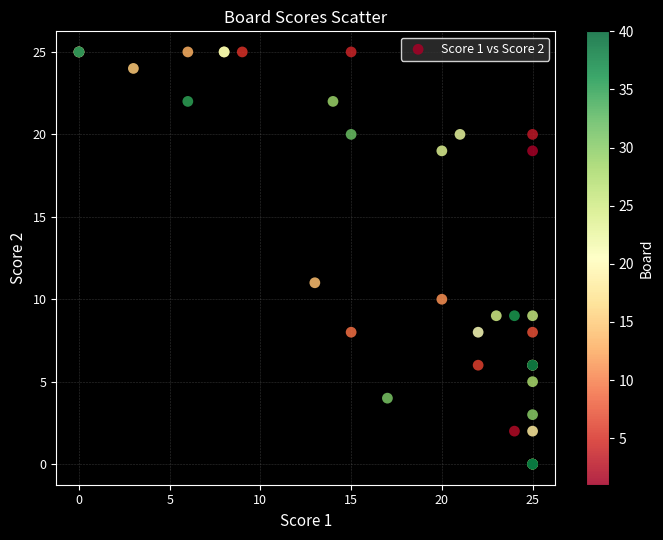

What Y value in the scatter plot is closest to 12?

11